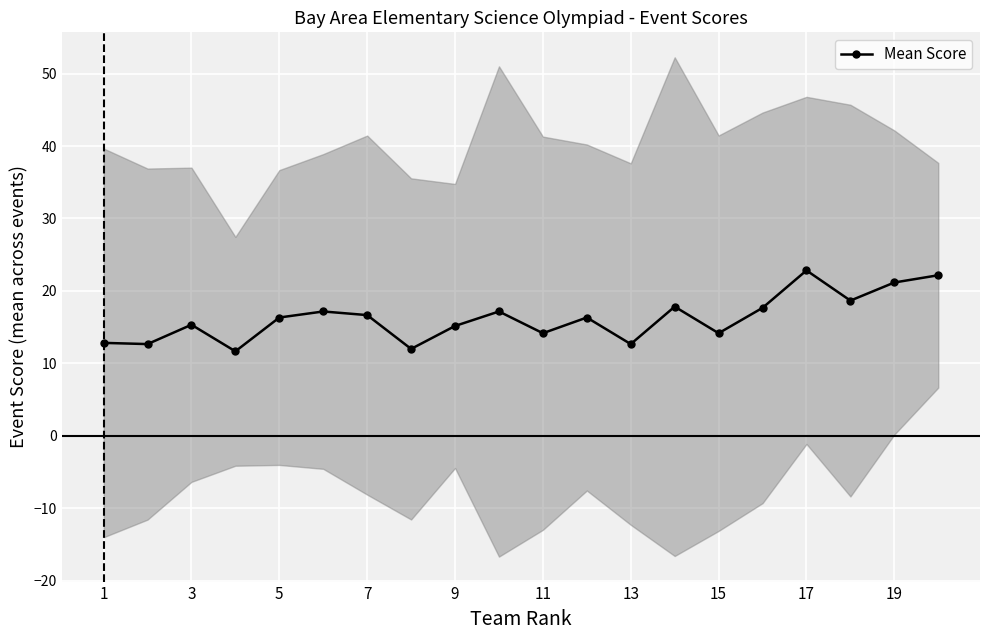

True or false: Mean Score has more than 0 interior local peaks.

True